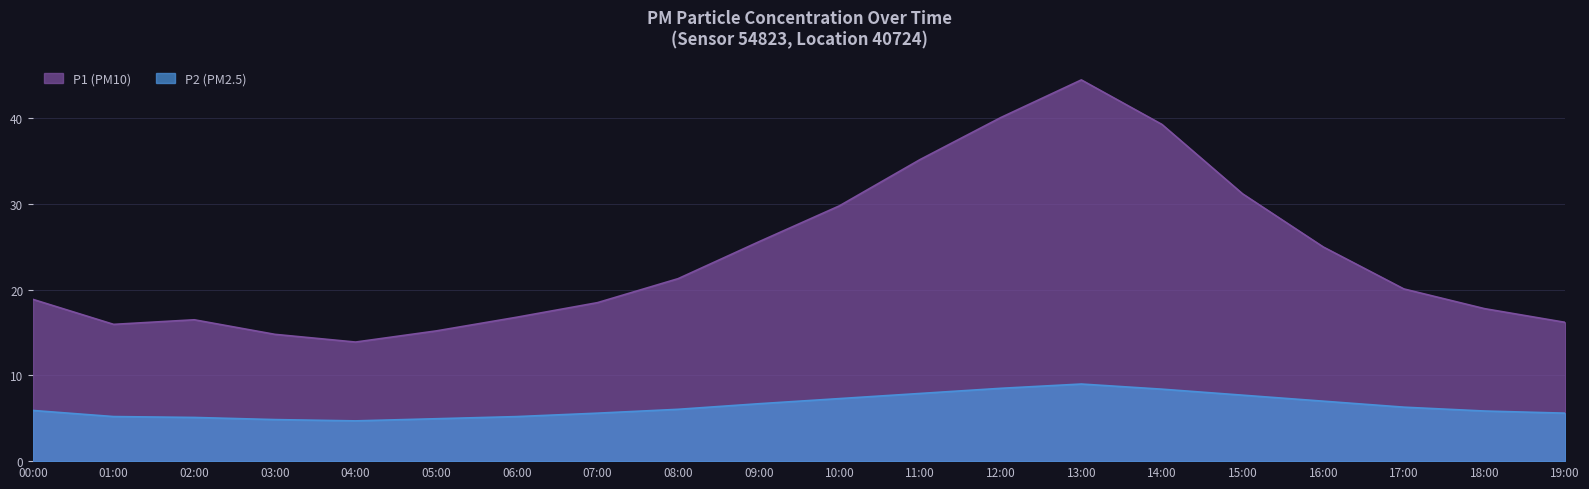

What is the difference between the maximum and minimum values in the P2 (PM2.5) series?

4.3